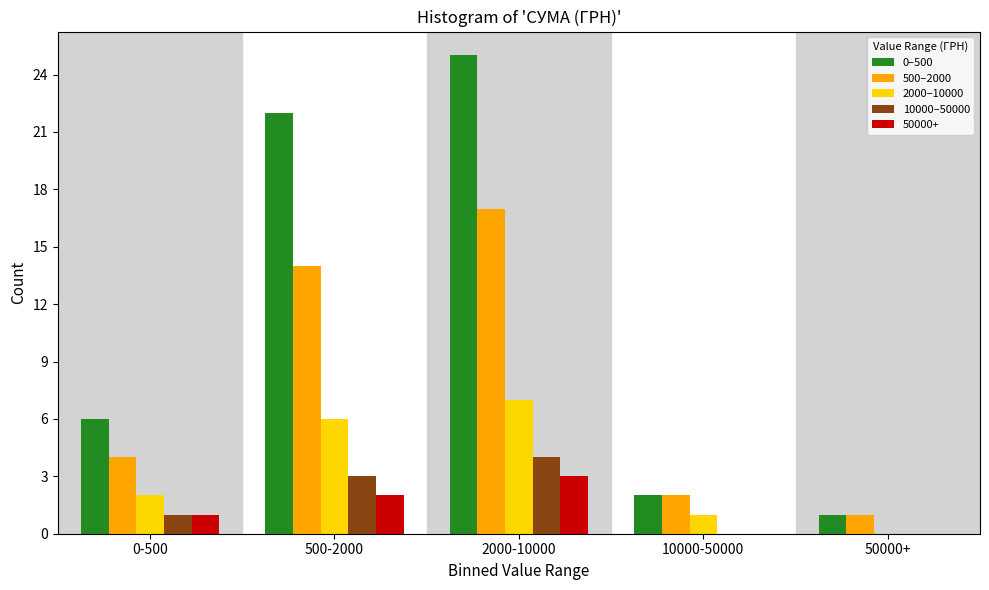

Reading right to left, extract all data points from this chart.

0–500: 50000+=1	10000-50000=2	2000-10000=25	500-2000=22	0-500=6
500–2000: 50000+=1	10000-50000=2	2000-10000=17	500-2000=14	0-500=4
2000–10000: 50000+=0	10000-50000=1	2000-10000=7	500-2000=6	0-500=2
10000–50000: 50000+=0	10000-50000=0	2000-10000=4	500-2000=3	0-500=1
50000+: 50000+=0	10000-50000=0	2000-10000=3	500-2000=2	0-500=1